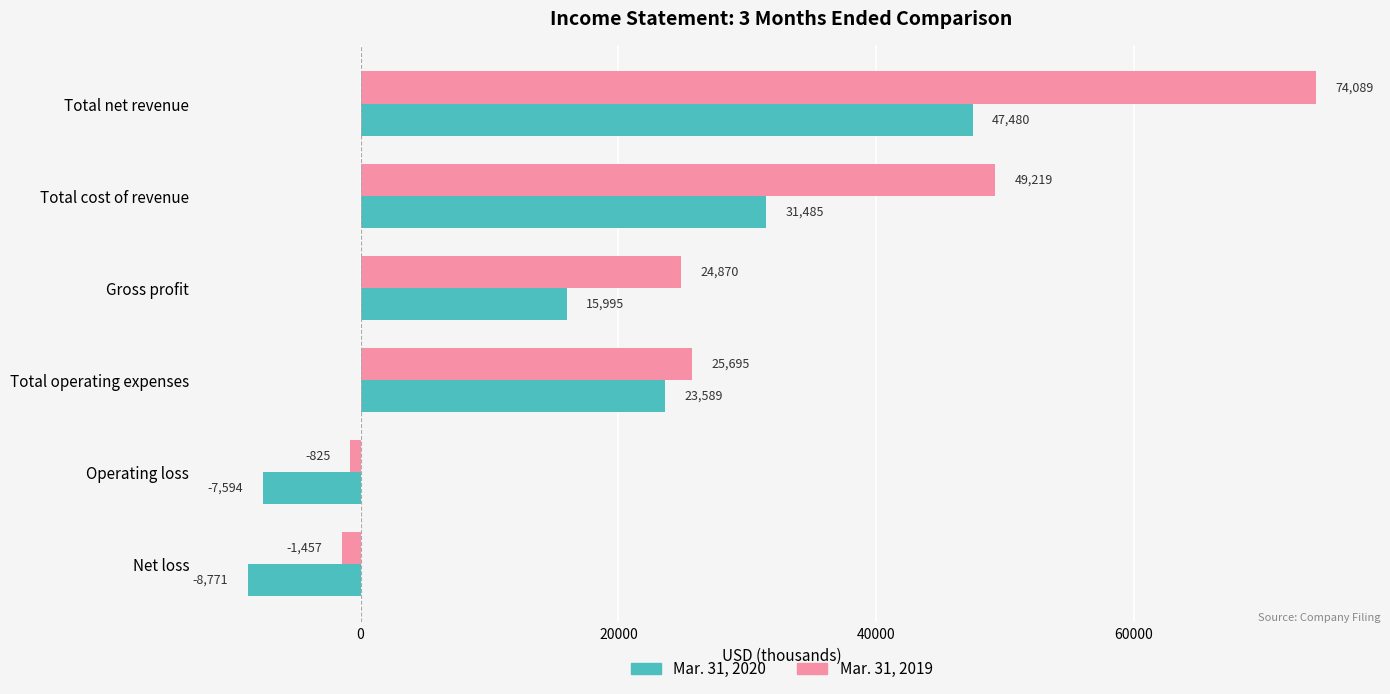

Is it true that Mar. 31, 2020 equals 23589 at Total operating expenses?

True